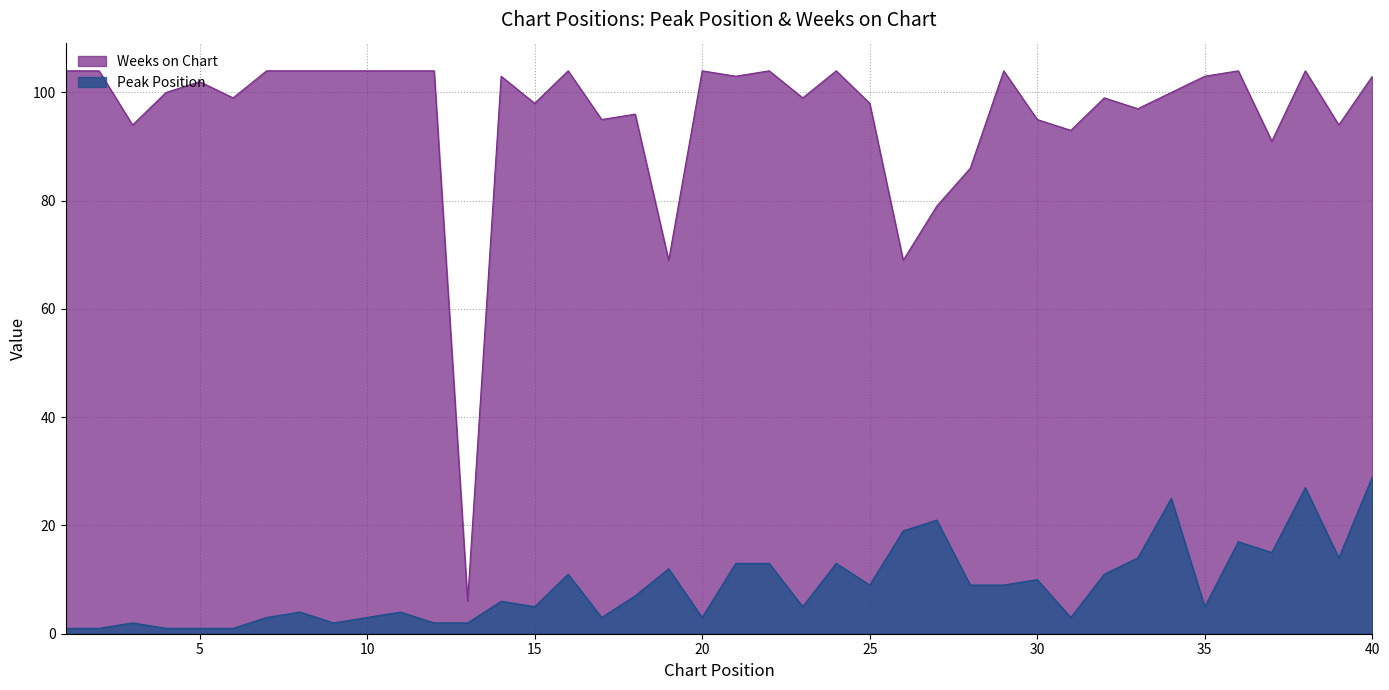

What is the value of the Weeks on Chart point at the 4th from the left?

100